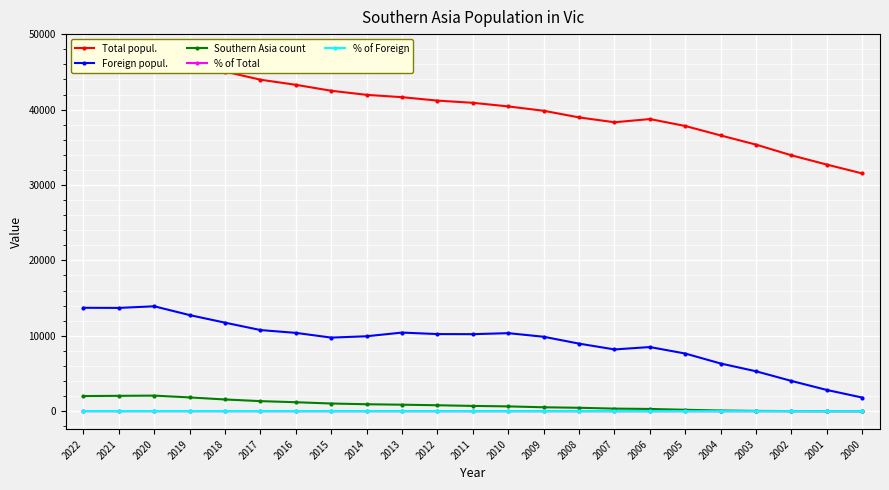

Which category has the lowest value across all series?

2000